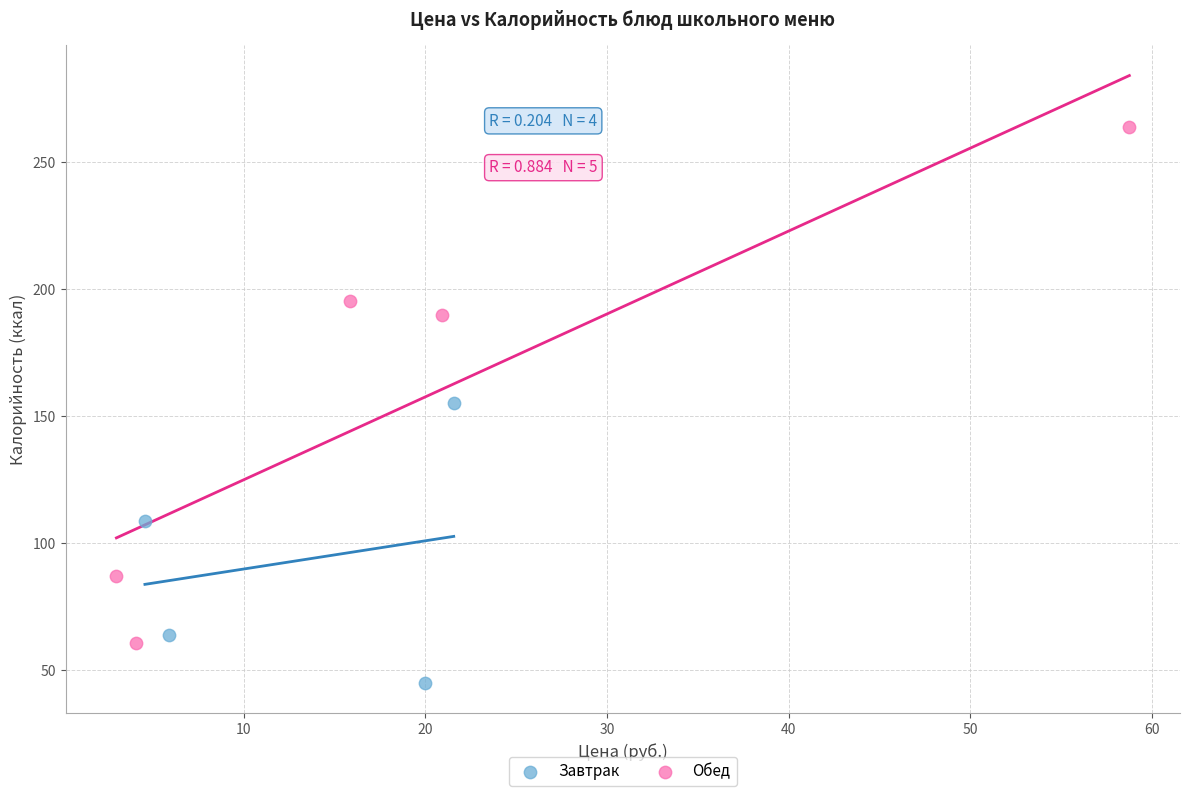

Which series has the widest spread of Y values?

Обед